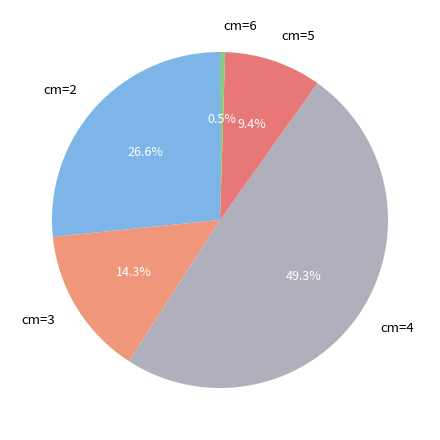

Which slice is the smallest?

cm=6